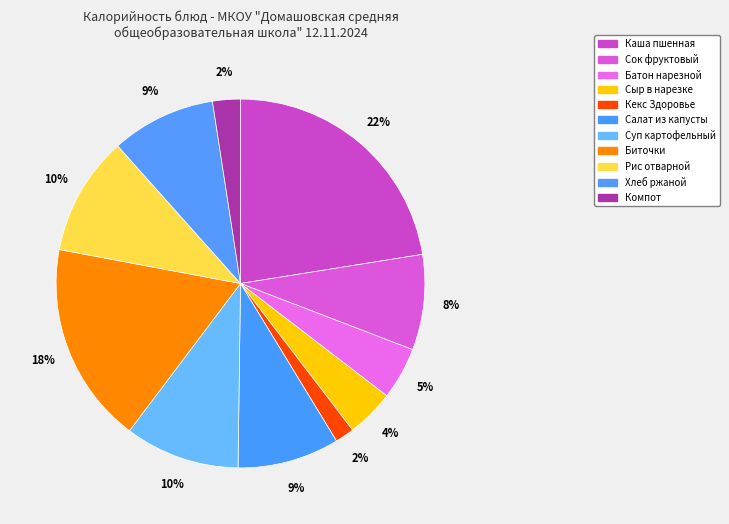

True or false: Суп картофельный accounts for 10% of the total.

True